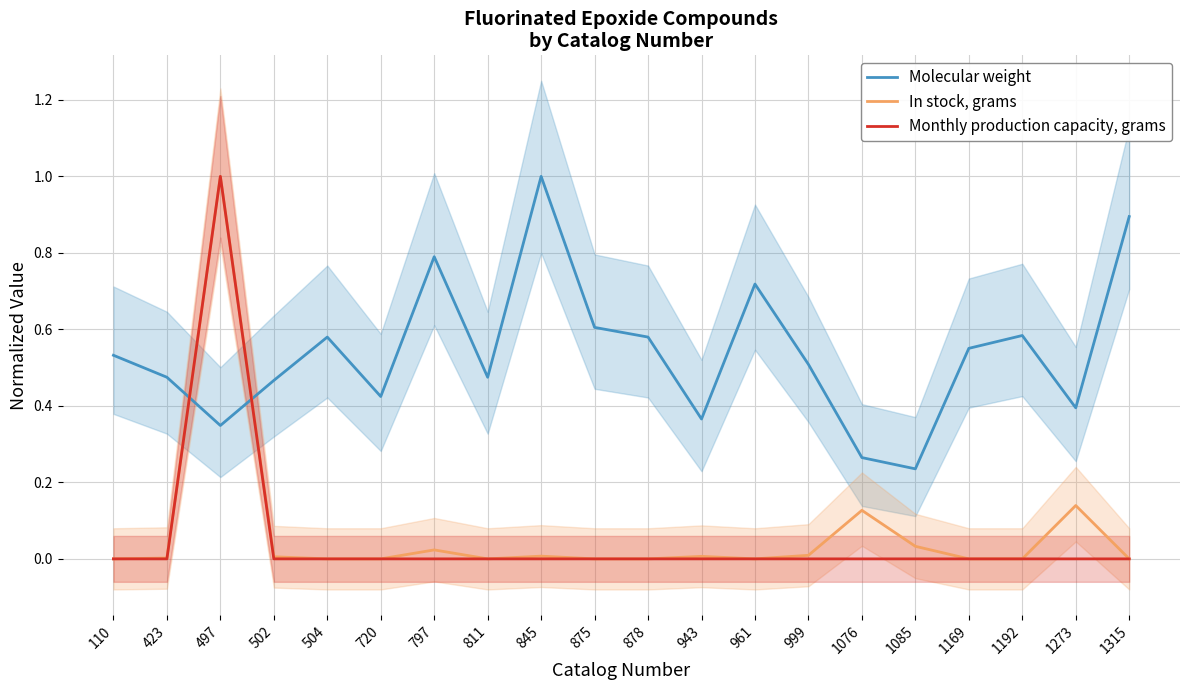

Which category has the highest value in the Monthly production capacity, grams series?

497